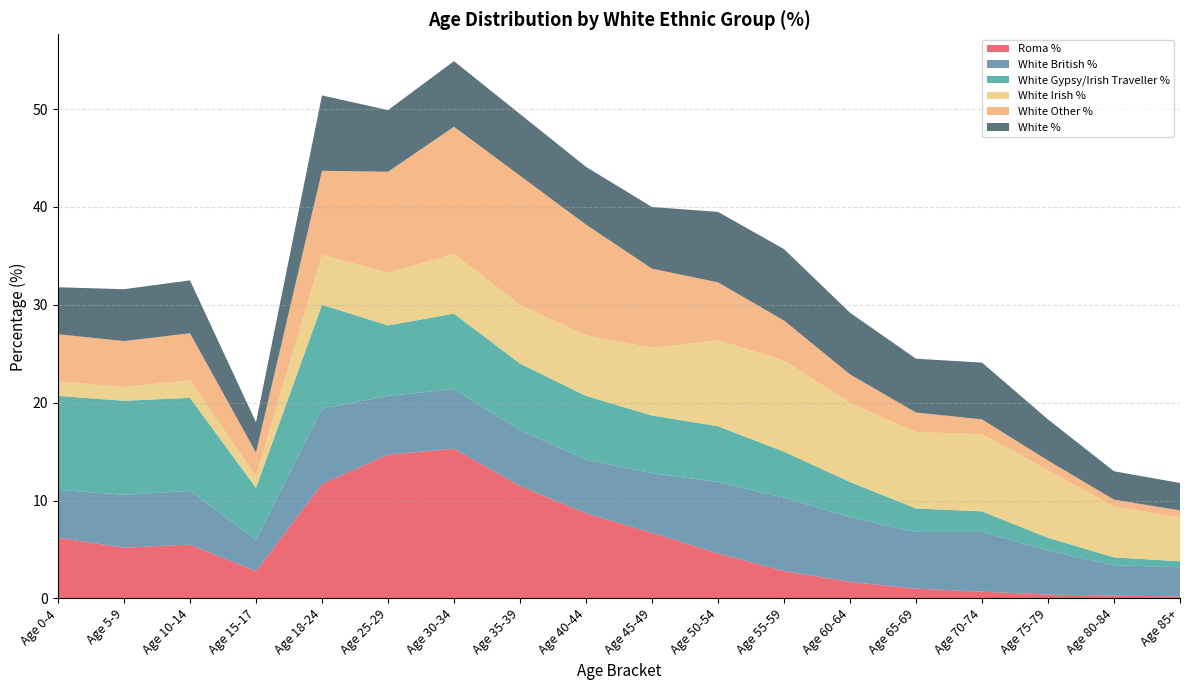

Reading left to right, transcribe all the data shown in this chart.

Roma %: Age 0-4=6.2	Age 5-9=5.2	Age 10-14=5.5	Age 15-17=2.8	Age 18-24=11.7	Age 25-29=14.7	Age 30-34=15.3	Age 35-39=11.5	Age 40-44=8.7	Age 45-49=6.7	Age 50-54=4.6	Age 55-59=2.8	Age 60-64=1.7	Age 65-69=1.0	Age 70-74=0.7	Age 75-79=0.4	Age 80-84=0.3	Age 85+=0.2
White British %: Age 0-4=4.9	Age 5-9=5.4	Age 10-14=5.5	Age 15-17=3.2	Age 18-24=7.7	Age 25-29=6.0	Age 30-34=6.1	Age 35-39=5.7	Age 40-44=5.5	Age 45-49=6.1	Age 50-54=7.3	Age 55-59=7.5	Age 60-64=6.6	Age 65-69=5.8	Age 70-74=6.1	Age 75-79=4.5	Age 80-84=3.1	Age 85+=3.0
White Gypsy/Irish Traveller %: Age 0-4=9.6	Age 5-9=9.6	Age 10-14=9.5	Age 15-17=5.3	Age 18-24=10.6	Age 25-29=7.2	Age 30-34=7.7	Age 35-39=6.8	Age 40-44=6.5	Age 45-49=5.9	Age 50-54=5.7	Age 55-59=4.7	Age 60-64=3.6	Age 65-69=2.4	Age 70-74=2.1	Age 75-79=1.3	Age 80-84=0.8	Age 85+=0.6
White Irish %: Age 0-4=1.5	Age 5-9=1.4	Age 10-14=1.8	Age 15-17=1.2	Age 18-24=5.1	Age 25-29=5.4	Age 30-34=6.1	Age 35-39=6.0	Age 40-44=6.2	Age 45-49=6.9	Age 50-54=8.8	Age 55-59=9.3	Age 60-64=8.1	Age 65-69=7.8	Age 70-74=7.9	Age 75-79=6.9	Age 80-84=5.2	Age 85+=4.5
White Other %: Age 0-4=4.8	Age 5-9=4.7	Age 10-14=4.8	Age 15-17=2.4	Age 18-24=8.6	Age 25-29=10.3	Age 30-34=13.0	Age 35-39=13.2	Age 40-44=11.3	Age 45-49=8.1	Age 50-54=5.9	Age 55-59=4.1	Age 60-64=2.9	Age 65-69=2.0	Age 70-74=1.5	Age 75-79=1.0	Age 80-84=0.7	Age 85+=0.7
White %: Age 0-4=4.8	Age 5-9=5.3	Age 10-14=5.4	Age 15-17=3.1	Age 18-24=7.7	Age 25-29=6.3	Age 30-34=6.7	Age 35-39=6.3	Age 40-44=5.9	Age 45-49=6.3	Age 50-54=7.2	Age 55-59=7.3	Age 60-64=6.3	Age 65-69=5.5	Age 70-74=5.8	Age 75-79=4.2	Age 80-84=2.9	Age 85+=2.8